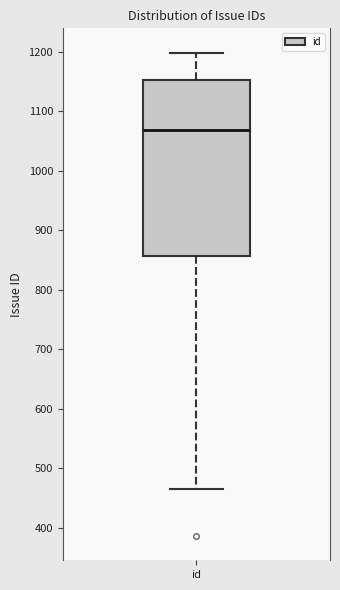

Where does the upper whisker of the box for id end on the y-axis? The values are not printed on the chart, so give them approximately, as read against the axis.

1200